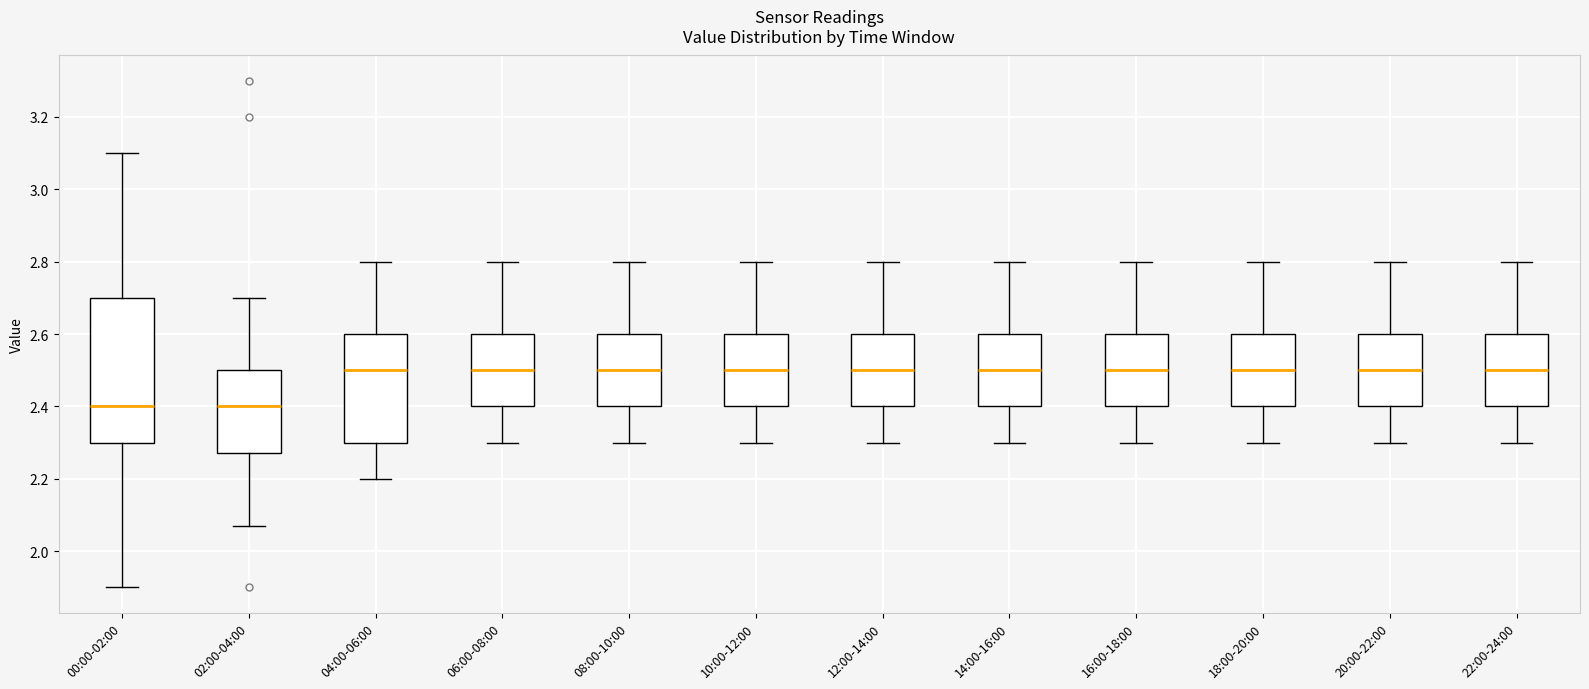

Reading left to right, transcribe this box plot: for each box, give where its median line is, the range the box spans, and where its two whiskers end, as read against the y-axis. The values are not printed on the chart, so give them approximately, as read against the axis.

00:00-02:00: median 2.40, box 2.30 to 2.70, whiskers 1.90 to 3.10
02:00-04:00: median 2.40, box 2.28 to 2.50, whiskers 2.08 to 2.70
04:00-06:00: median 2.50, box 2.30 to 2.60, whiskers 2.20 to 2.80
06:00-08:00: median 2.50, box 2.40 to 2.60, whiskers 2.30 to 2.80
08:00-10:00: median 2.50, box 2.40 to 2.60, whiskers 2.30 to 2.80
10:00-12:00: median 2.50, box 2.40 to 2.60, whiskers 2.30 to 2.80
12:00-14:00: median 2.50, box 2.40 to 2.60, whiskers 2.30 to 2.80
14:00-16:00: median 2.50, box 2.40 to 2.60, whiskers 2.30 to 2.80
16:00-18:00: median 2.50, box 2.40 to 2.60, whiskers 2.30 to 2.80
18:00-20:00: median 2.50, box 2.40 to 2.60, whiskers 2.30 to 2.80
20:00-22:00: median 2.50, box 2.40 to 2.60, whiskers 2.30 to 2.80
22:00-24:00: median 2.50, box 2.40 to 2.60, whiskers 2.30 to 2.80